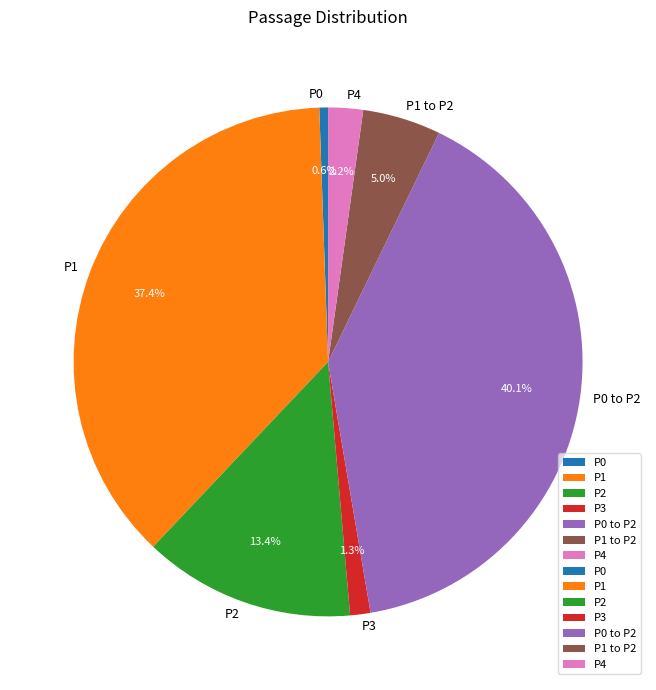

Approximately how many times larger is the value at P1 compared to P0 to P2?

0.9